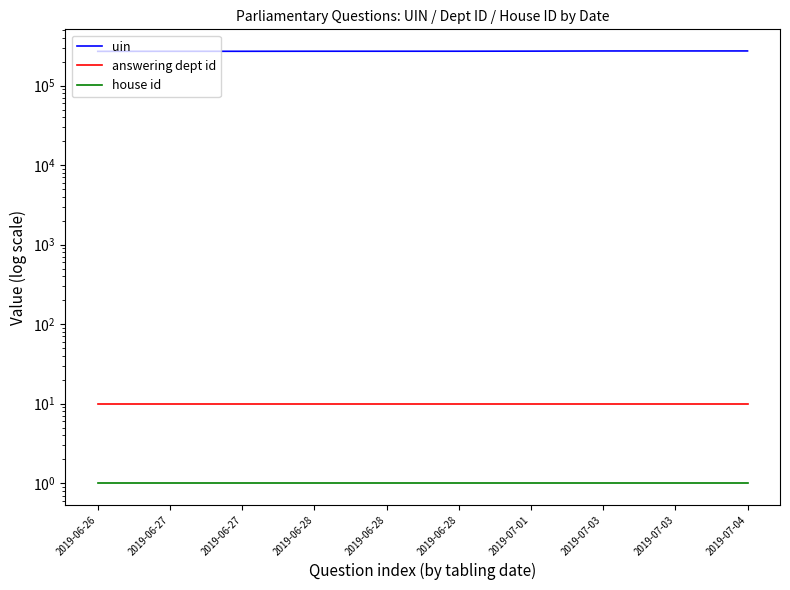

Is it true that answering dept id equals 4 at 2019-07-01?

False